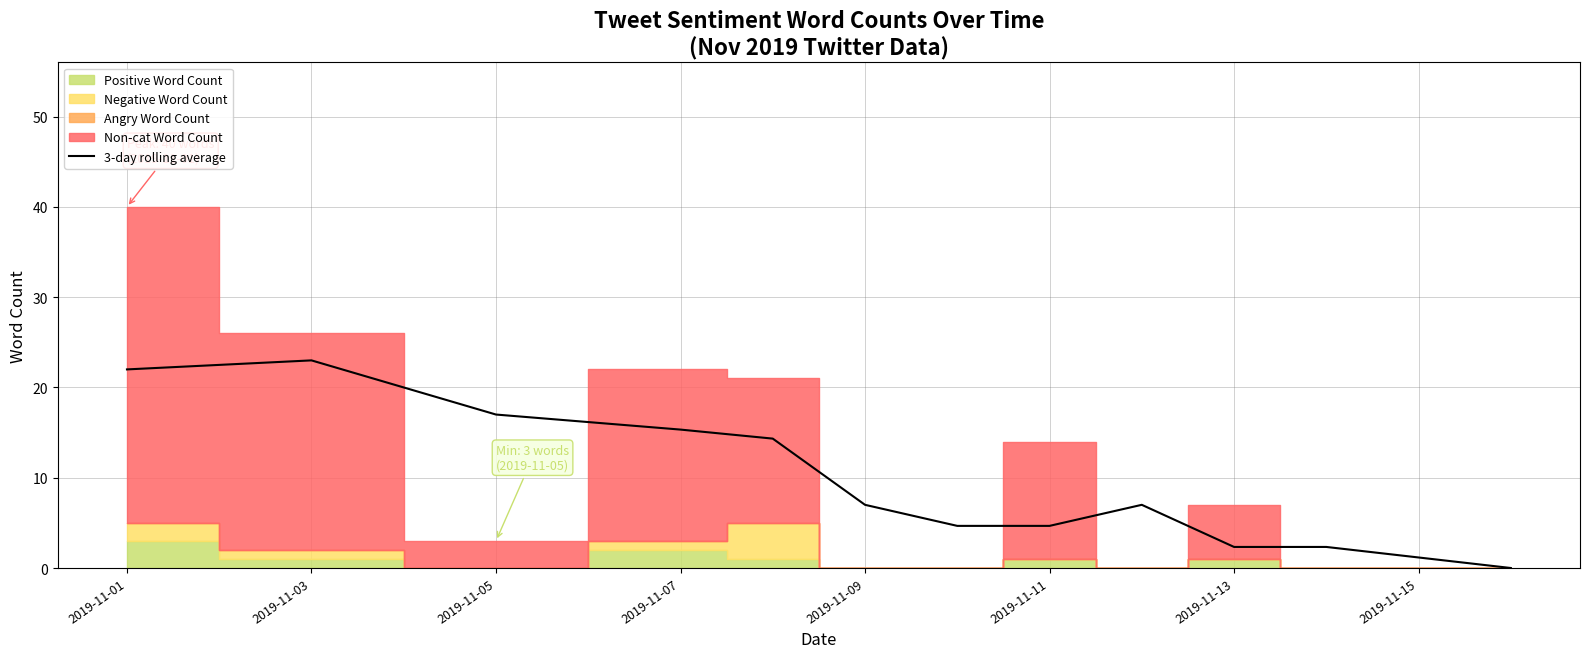

What is the difference between the second highest and minimum values?

22.0